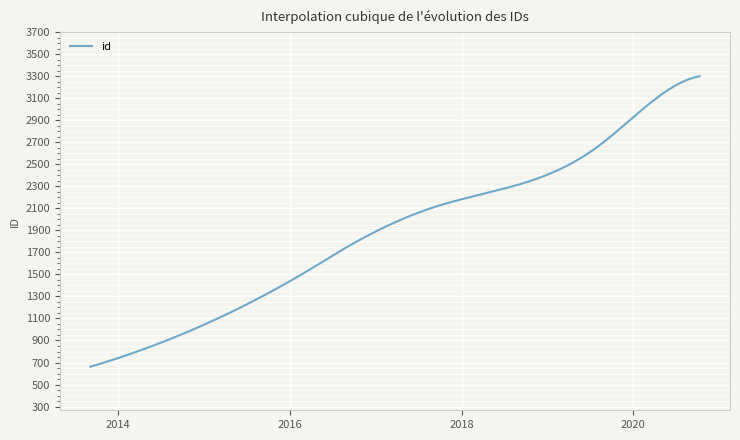

What is the difference between the maximum and minimum values?

2637.0